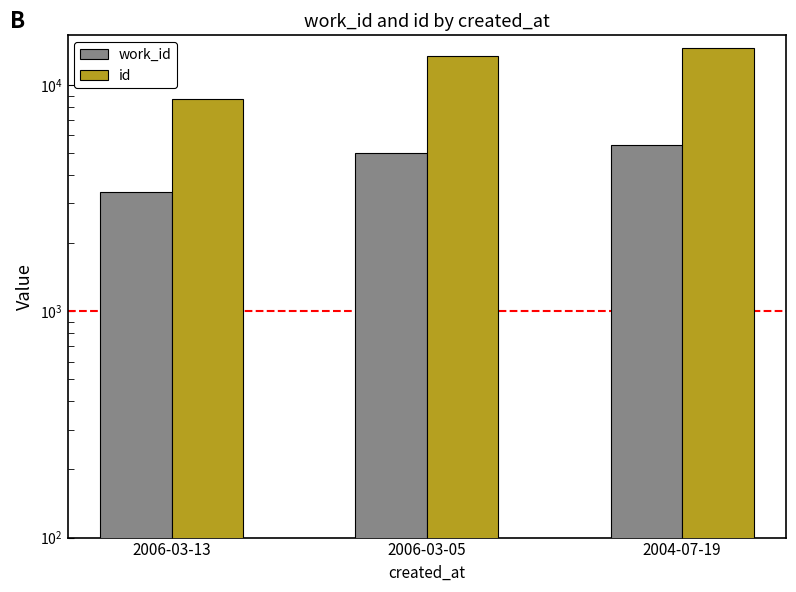

Count the number of data series in this chart.

2